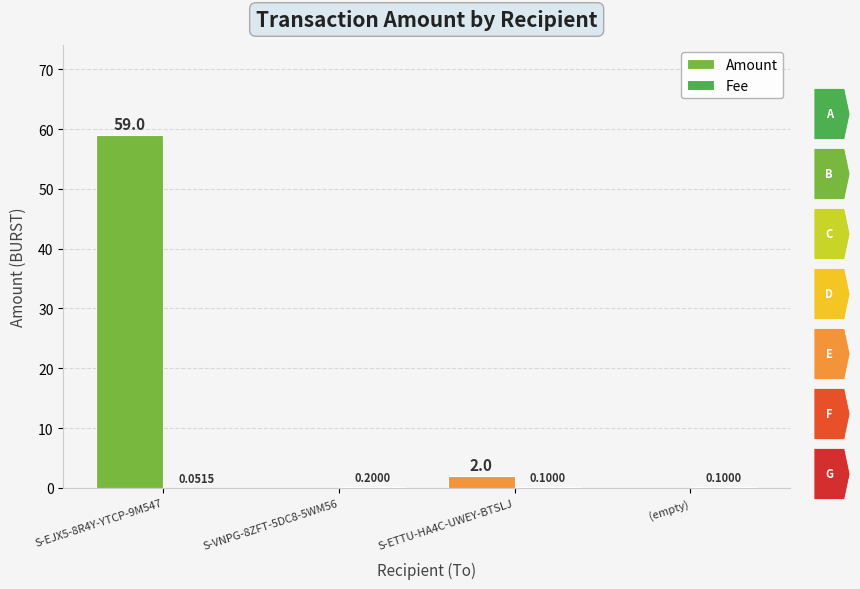

Which series has the largest total across all categories?

Amount